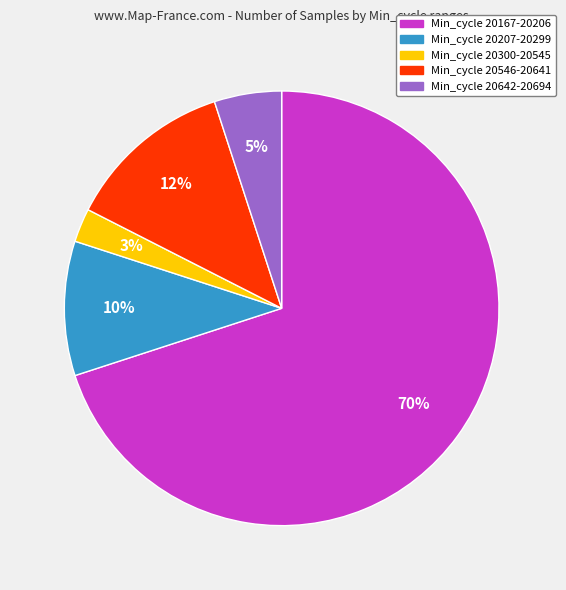

To the nearest percent, what is the average slice percentage?

20%